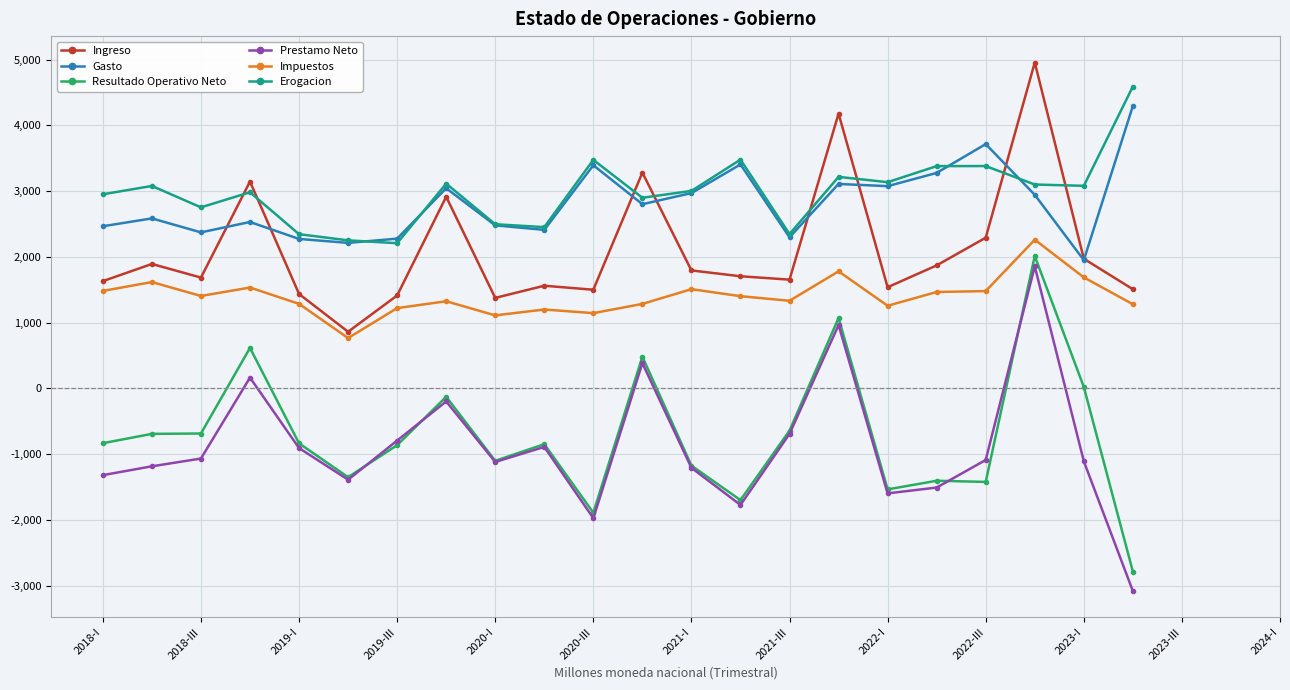

Does the chart have visible grid lines?

Yes